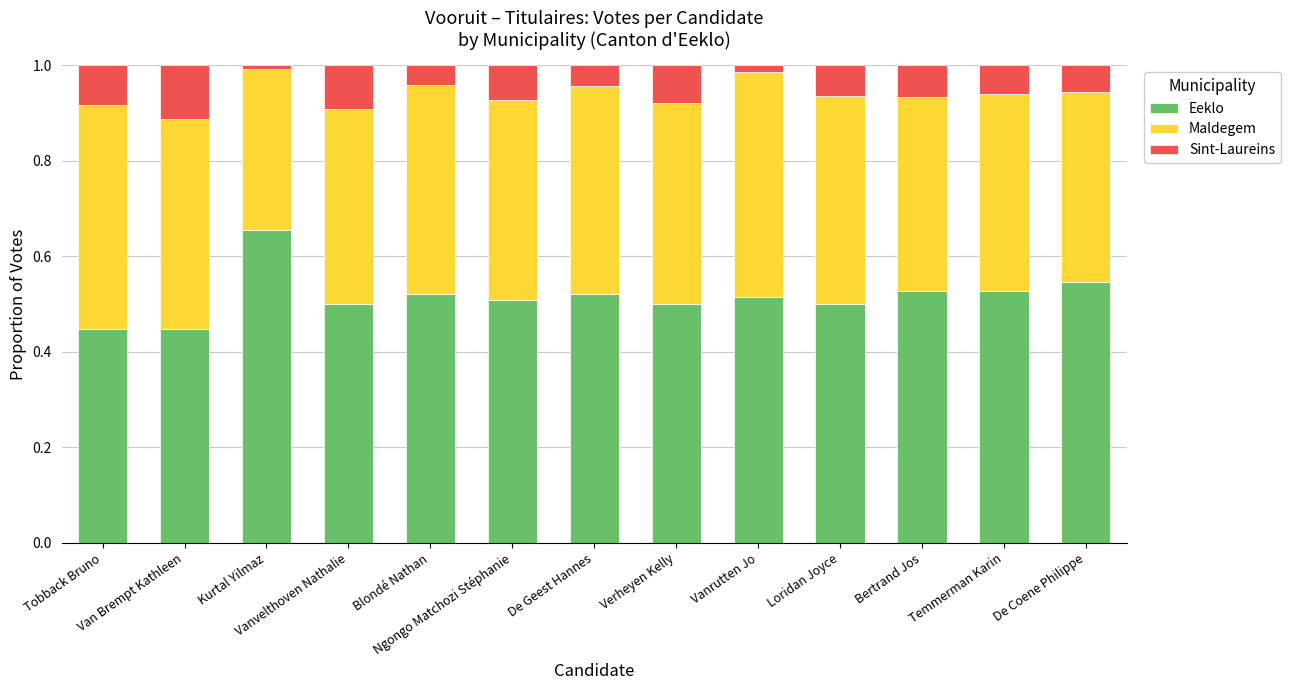

Which has a higher value, Bertrand Jos or Vanvelthoven Nathalie?

Bertrand Jos